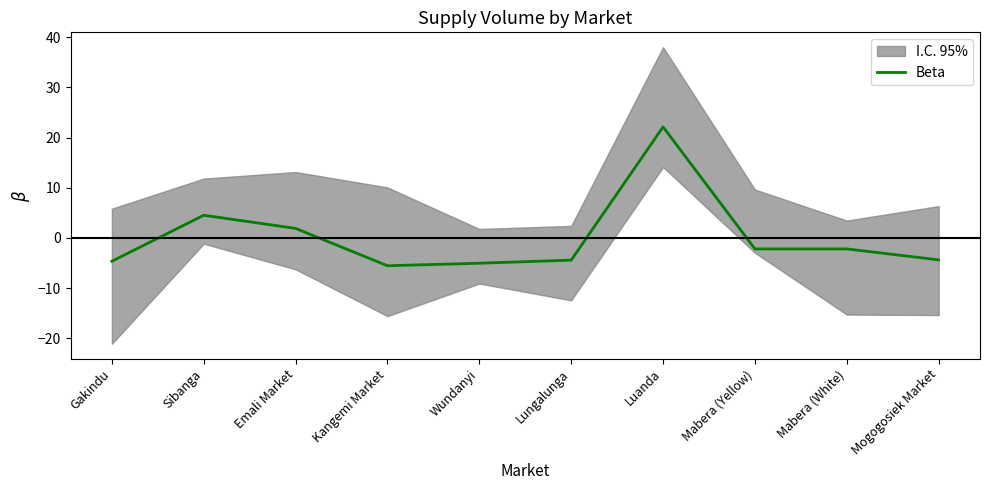

Does the chart display data point markers on the line(s)?

No